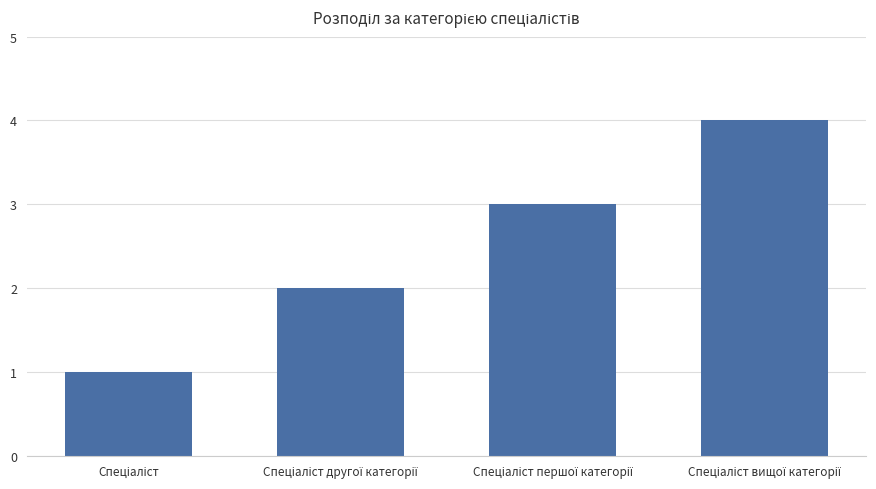

What is the greatest value displayed?

4